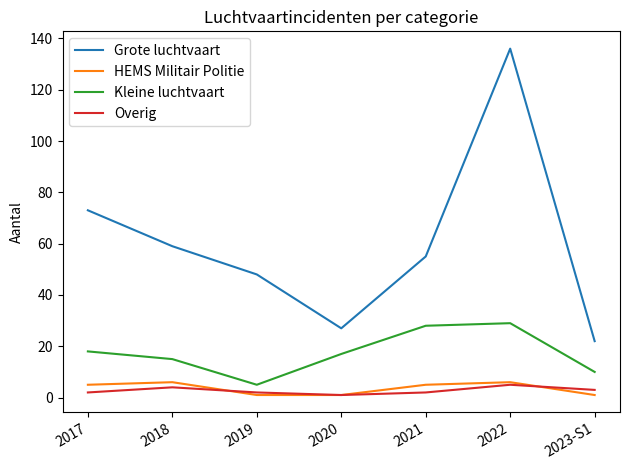

List the labels in order of Grote luchtvaart value, largest first.

2022, 2017, 2018, 2021, 2019, 2020, 2023-S1